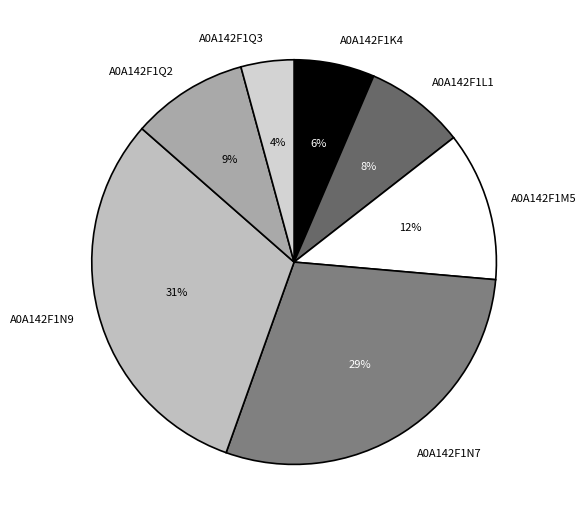

What is the ratio of the value at A0A142F1N9 to the value at A0A142F1N7?

1.1